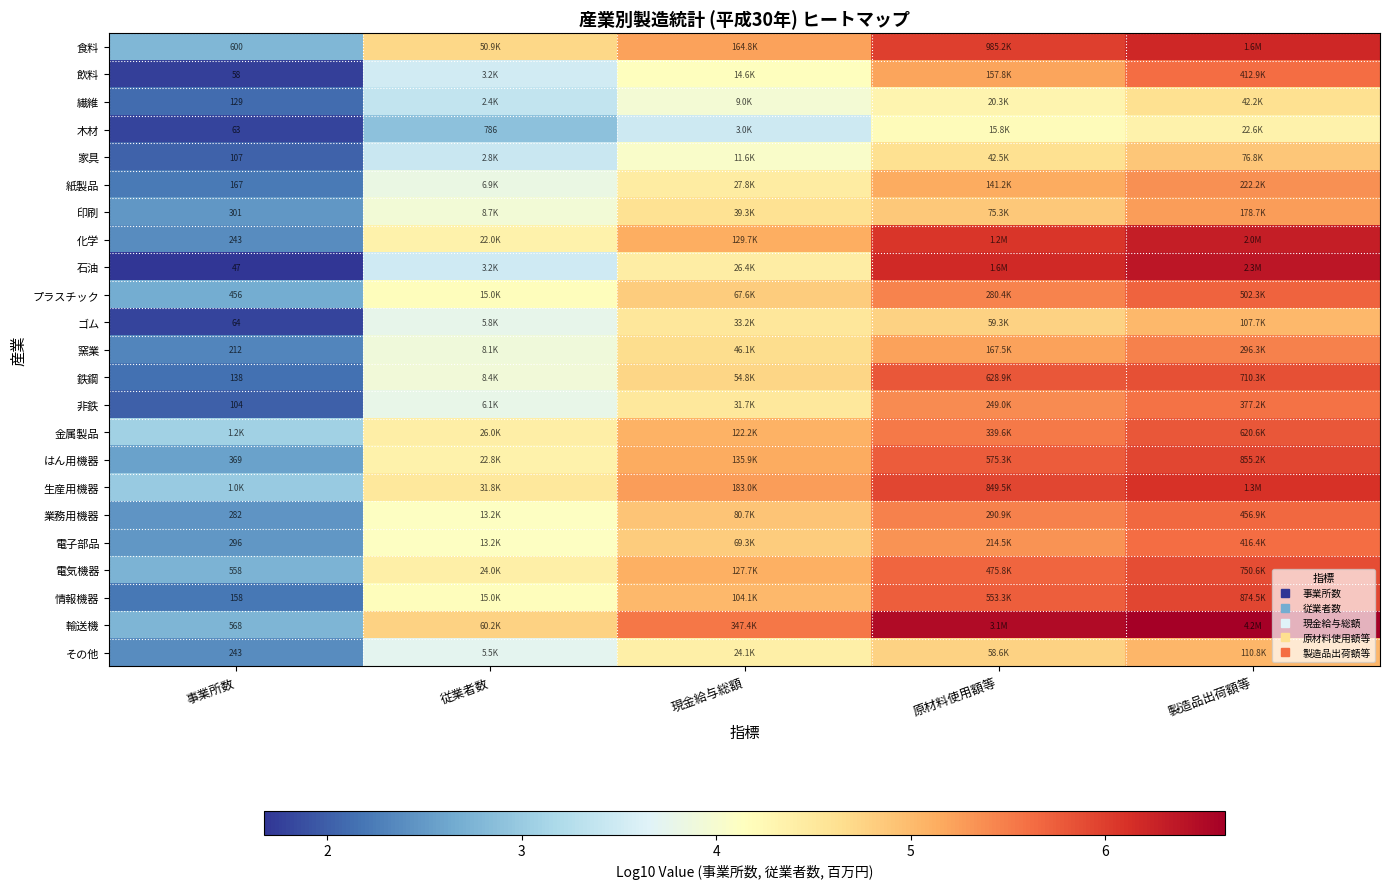

Between 現金給与総額 and 製造品出荷額等, which is larger?

製造品出荷額等